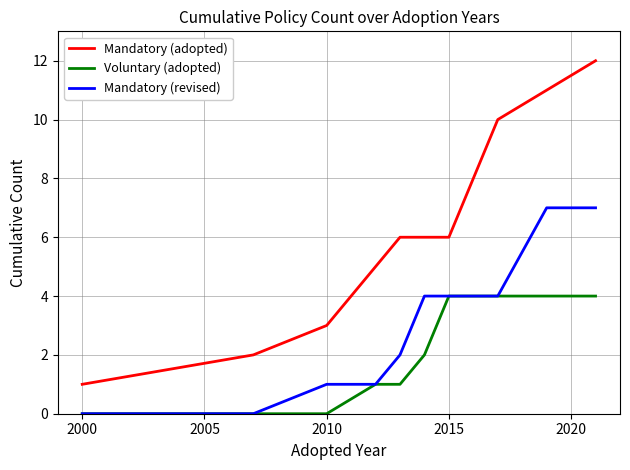

Which series has the widest spread of values?

Mandatory (adopted)